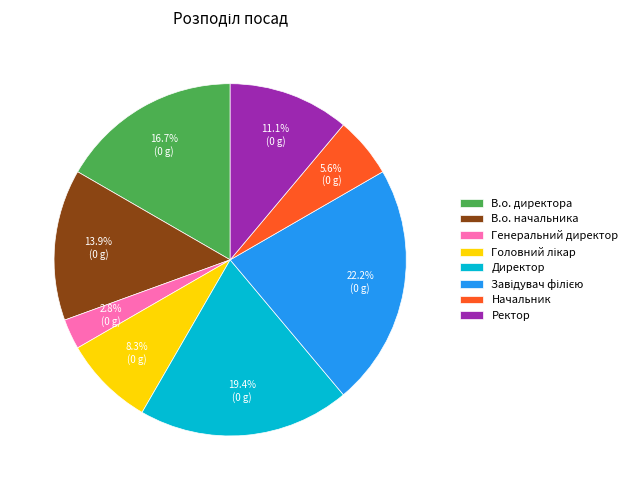

Do Ректор and Директор together represent more than half of the pie?

No